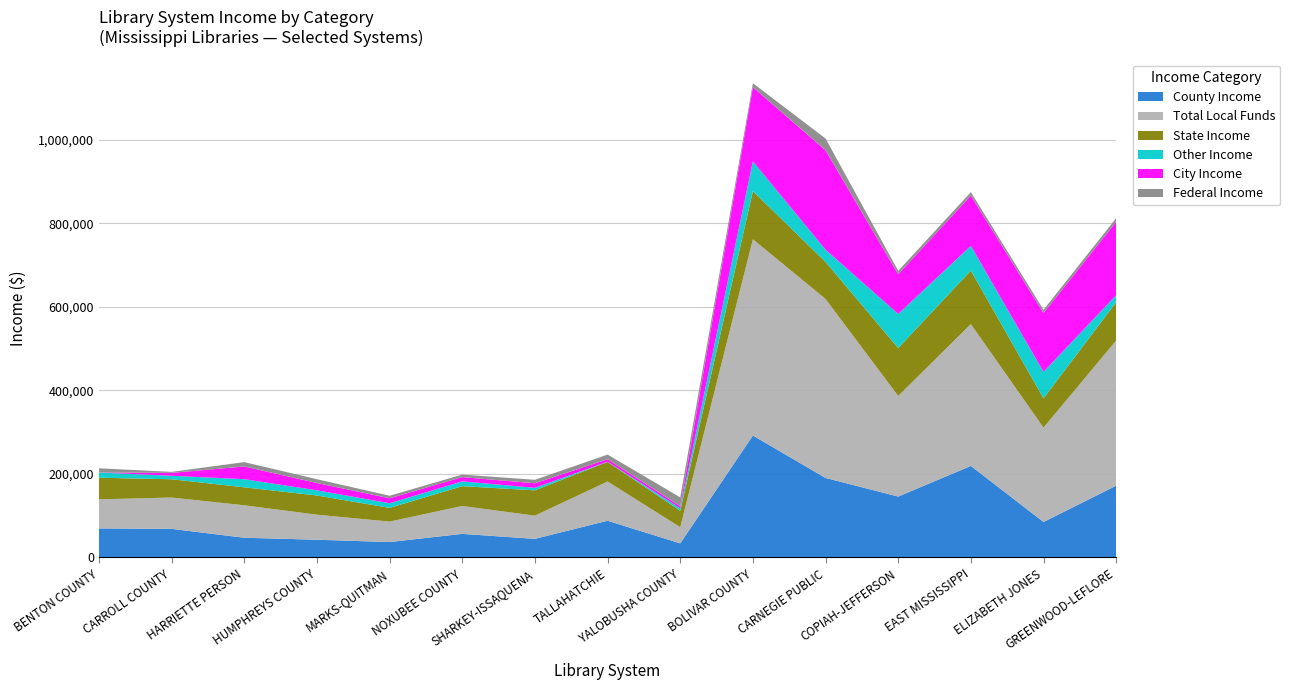

Reading left to right, what are all the values shown in this chart?

County Income: 69631	68500	47250	42500	37000	56544	44593	88000	33746	292100	190500	145911	219267	85000	171935
Total Local Funds: 69631	75100	77750	60000	49000	66796	55593	94000	38846	470038	428620	240990	339673	226045	347772
State Income: 51755	43719	43053	45965	32769	47426	60601	46826	39240	115302	88719	114619	128179	70155	91698
Other Income: 12571	8360	19418	12346	11075	11461	6000	501	5980	71058	29283	81623	59165	63095	16728
City Income: 0	6900	30500	17500	12000	10252	11000	6000	5100	177938	238120	95079	120406	141045	175837
Federal Income: 9995	2500	10406	9152	6000	6000	8250	11104	21021	9323	28221	8219	8260	7821	8698